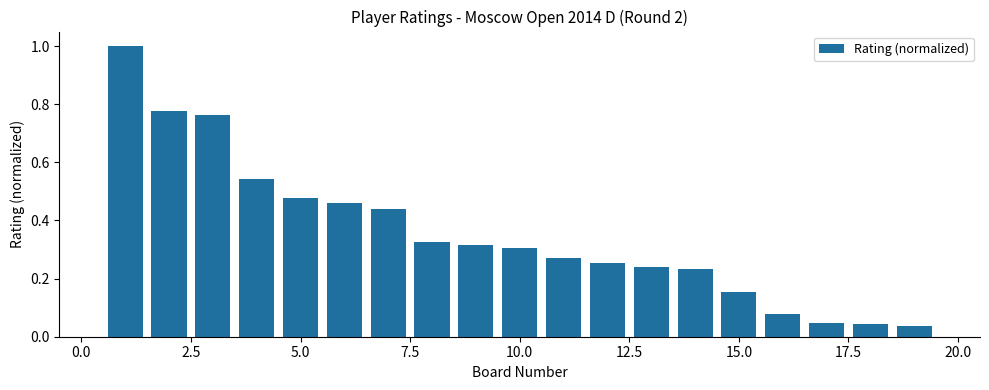

What is the maximum value shown in the chart?

1.0